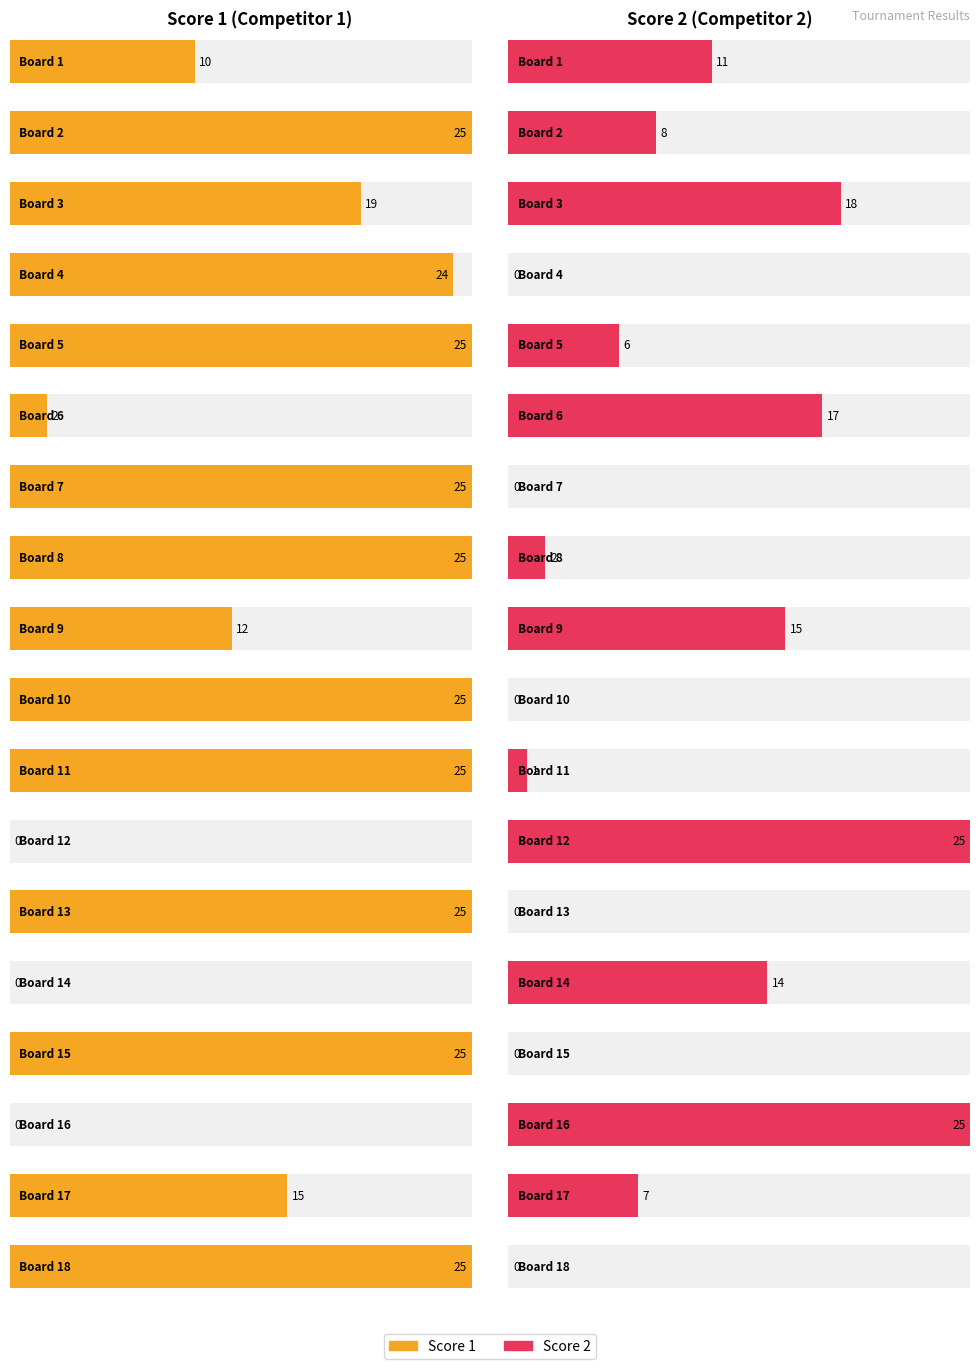

Are the bars horizontal?

Yes